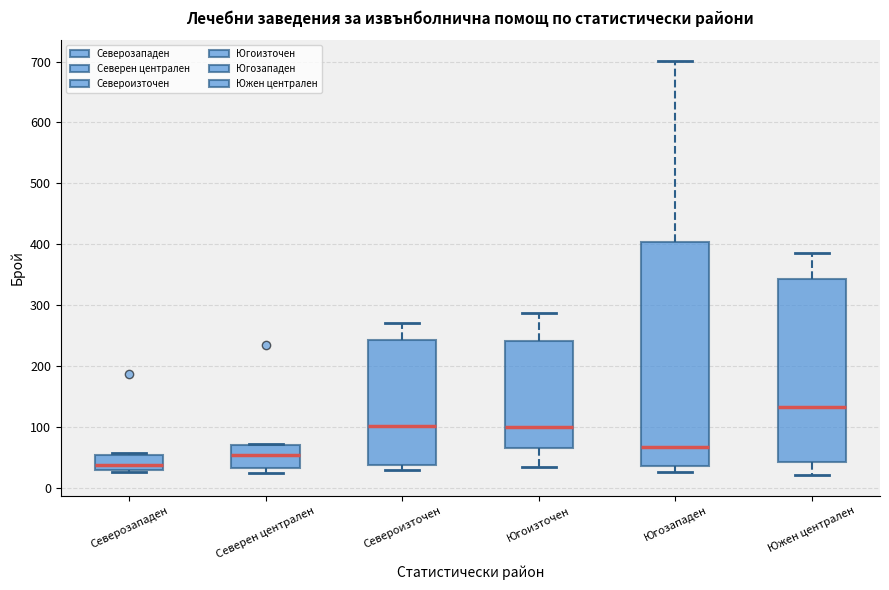

Reading left to right, transcribe this box plot: for each box, give where its median line is, the range the box spans, and where its two whiskers end, as read against the y-axis. The values are not printed on the chart, so give them approximately, as read against the axis.

Северозападен: median 40, box 30 to 50, whiskers 30 to 60
Северен централен: median 50, box 30 to 70, whiskers 20 to 70
Североизточен: median 100, box 40 to 240, whiskers 30 to 270
Югоизточен: median 100, box 70 to 240, whiskers 30 to 290
Югозападен: median 70, box 40 to 400, whiskers 30 to 700
Южен централен: median 130, box 40 to 340, whiskers 20 to 390